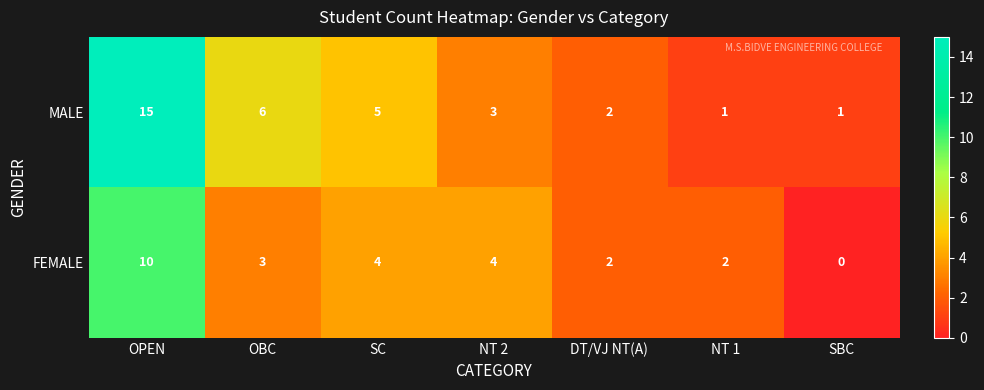

Where does the MALE series first go above 3?

OPEN